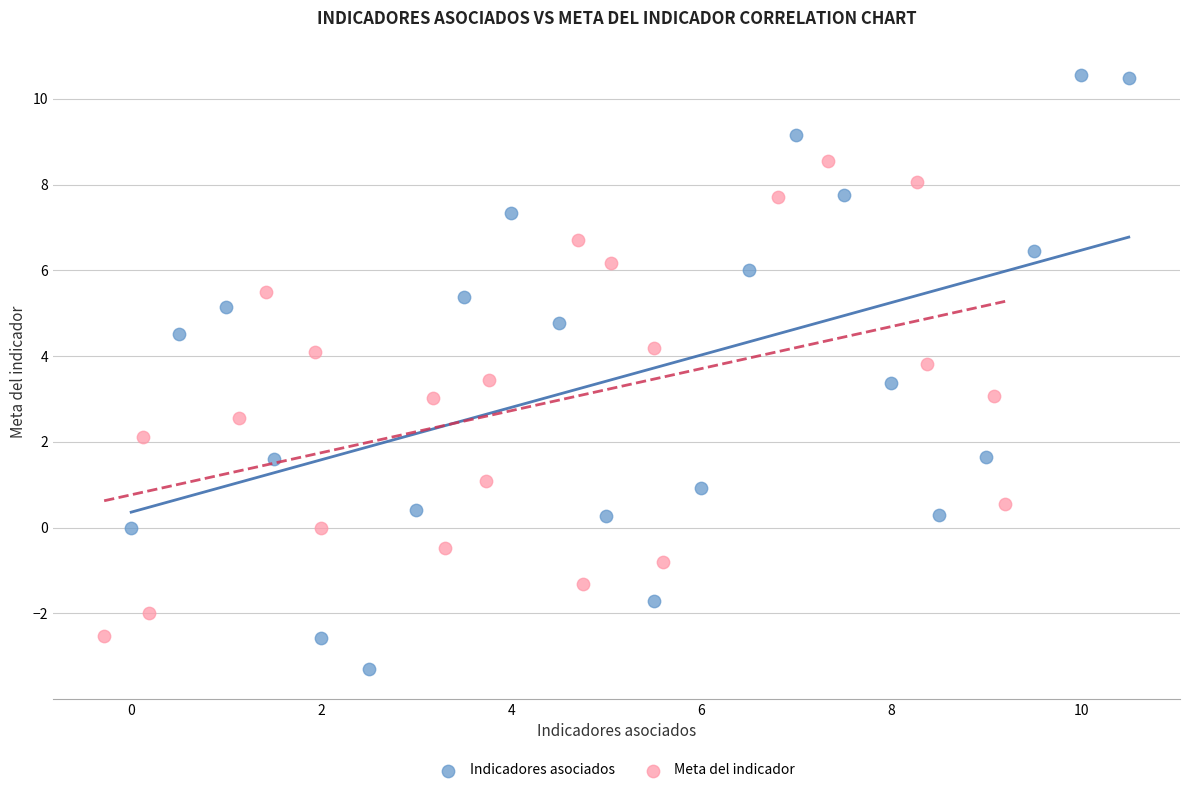

Which series reaches the maximum Y coordinate?

Indicadores asociados